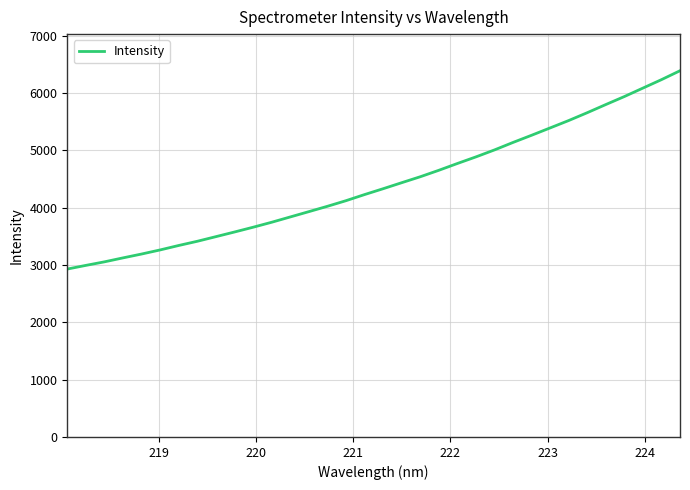

What is the smallest value displayed?

2929.1